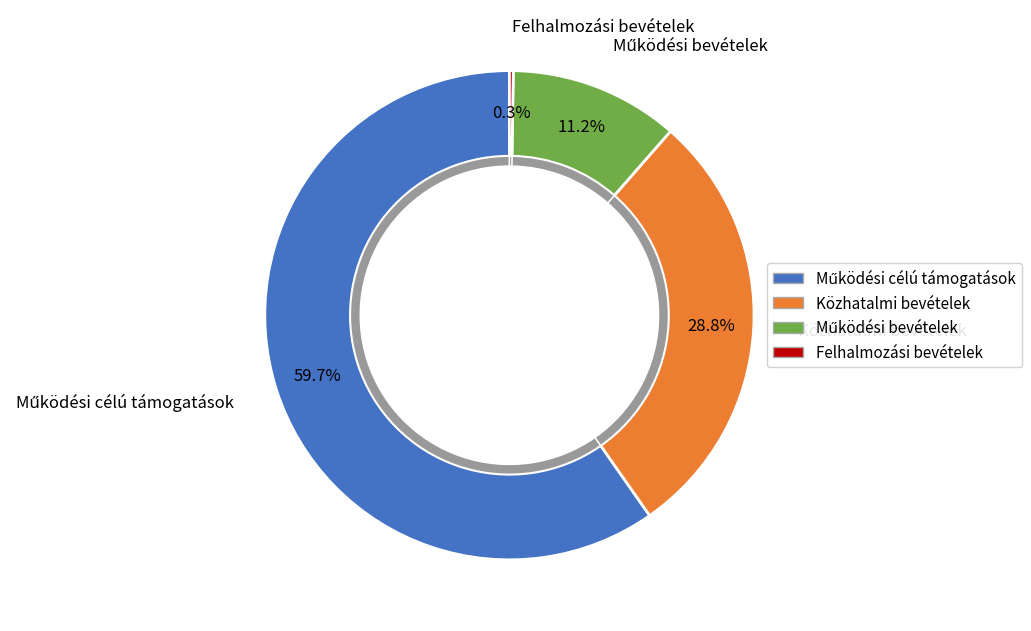

What is the smallest slice in the pie chart?

Felhalmozási bevételek